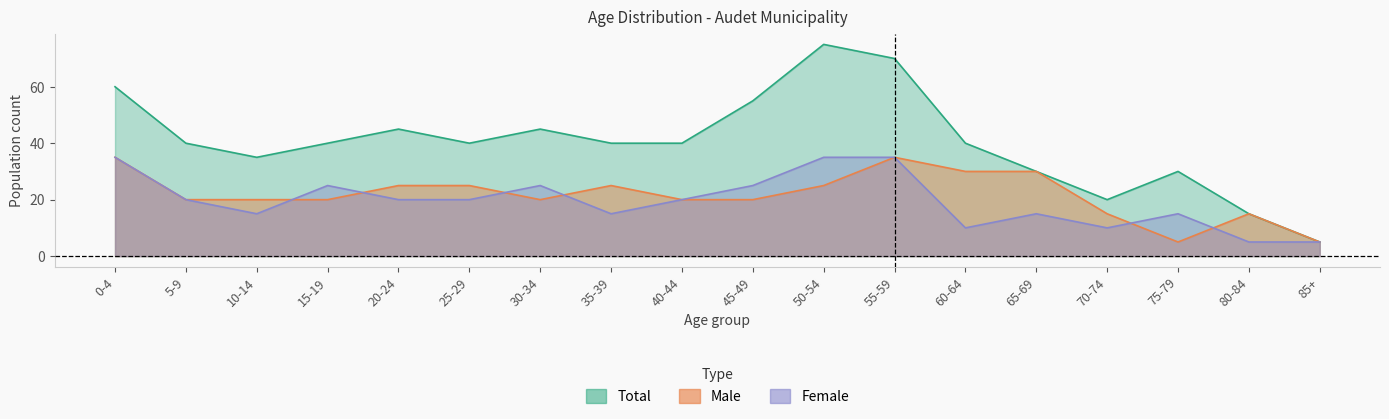

At which category is the sum across all series the highest?

55-59